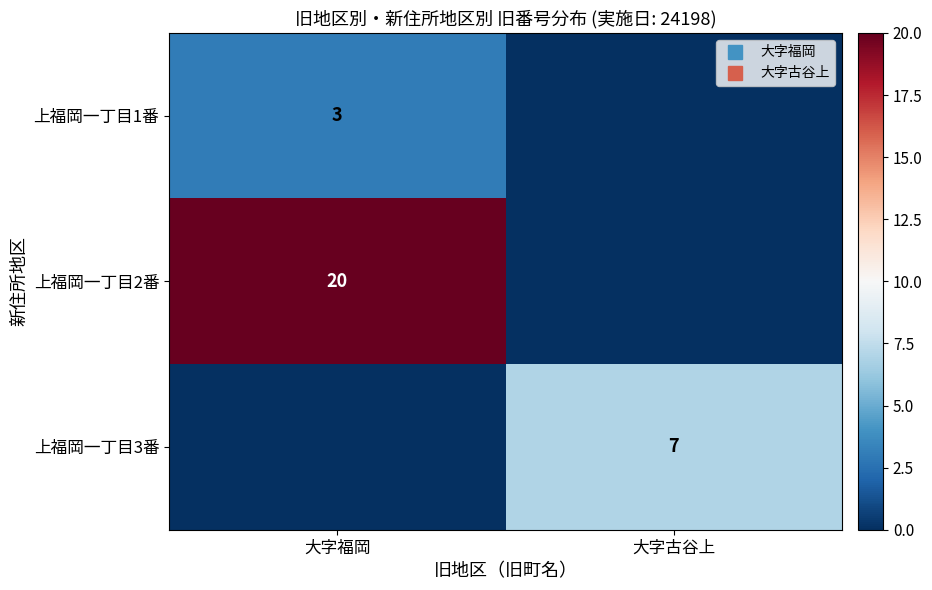

List the series in order of their peak value, lowest first.

上福岡一丁目1番, 上福岡一丁目3番, 上福岡一丁目2番